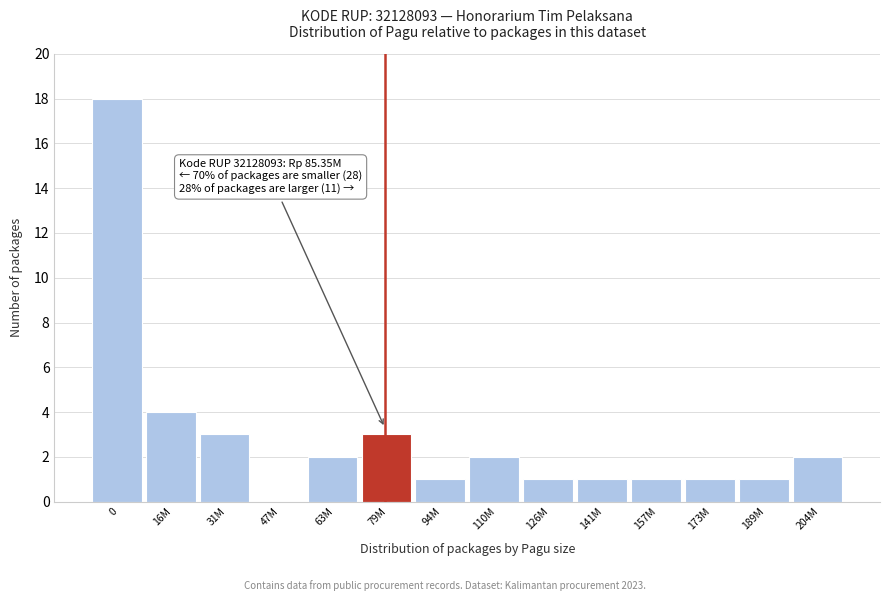

Reading left to right, transcribe all the data shown in this chart.

0=18	16M=4	31M=3	47M=0	63M=2	79M=3	94M=1	110M=2	126M=1	141M=1	157M=1	173M=1	189M=1	204M=2